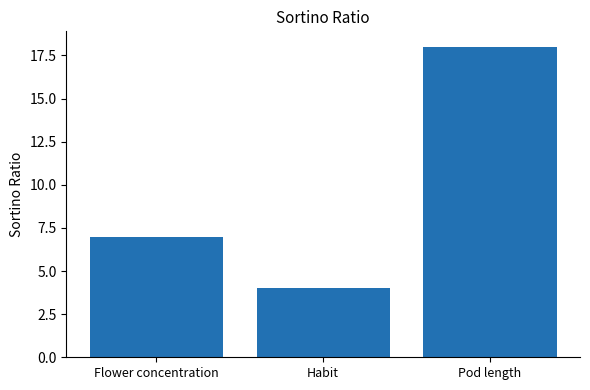

What is the label of the 1st bar from the left?

Flower concentration